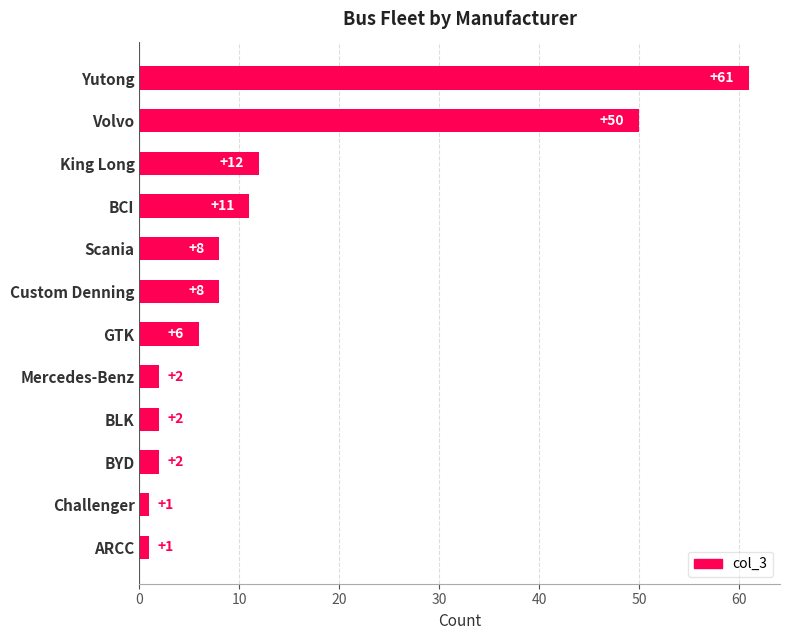

The value at BLK is 2. True or false?

True